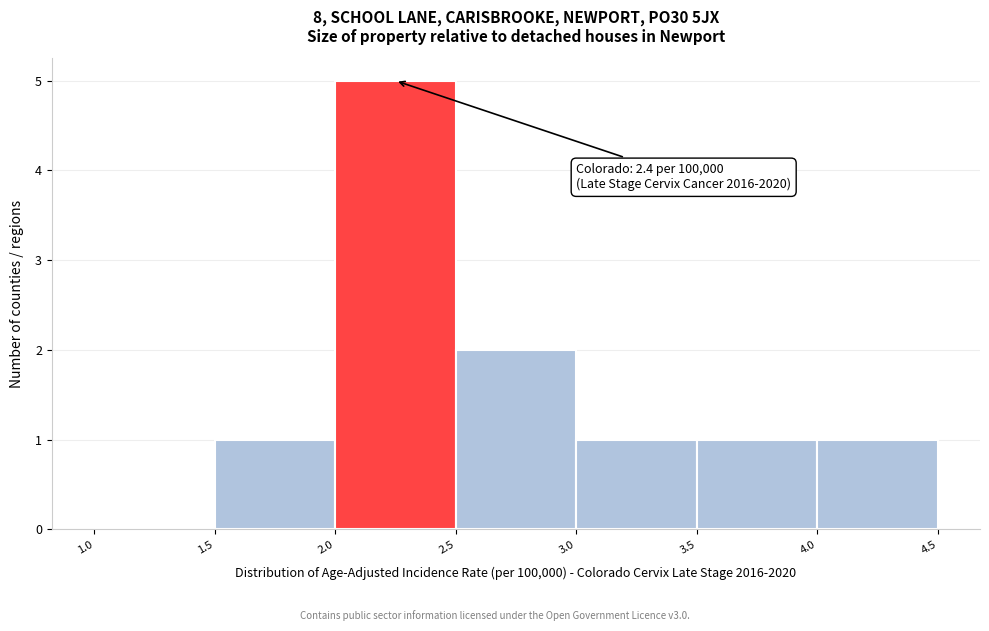

Over which range of the x-axis is the bar tallest?

2.0 to 2.5